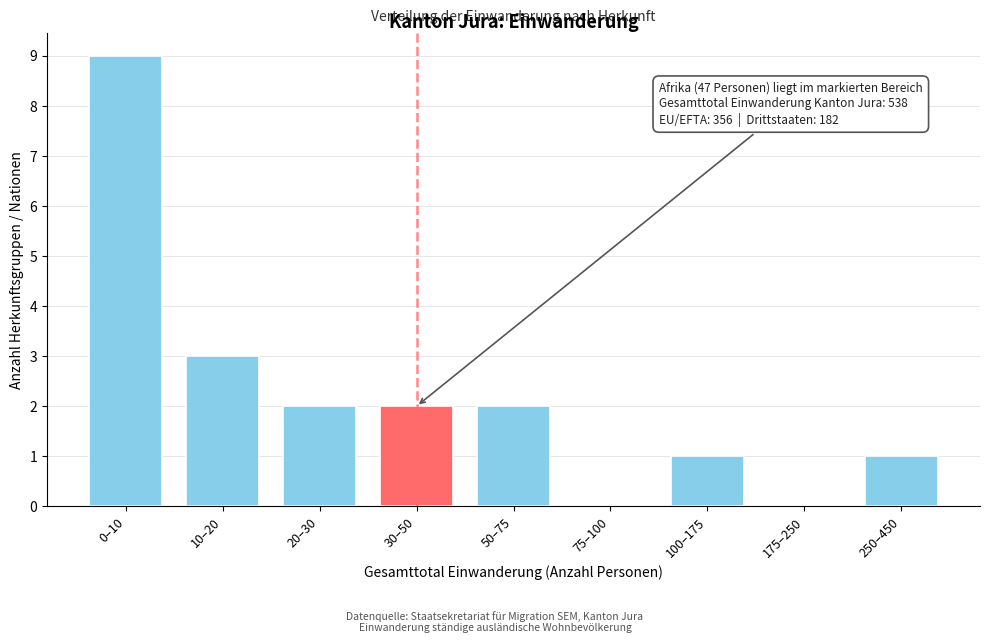

Reading right to left, extract all data points from this chart.

250–450=1	175–250=0	100–175=1	75–100=0	50–75=2	30–50=2	20–30=2	10–20=3	0–10=9